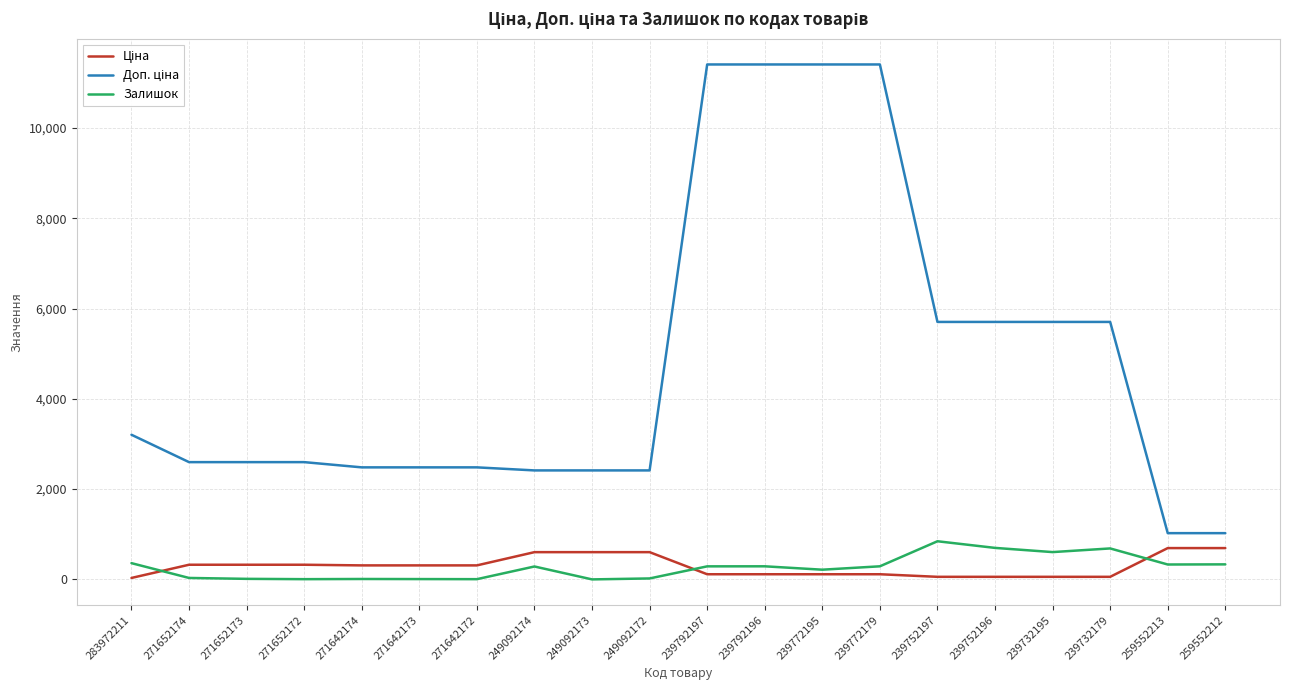

What is the maximum value shown in the chart?

11410.0